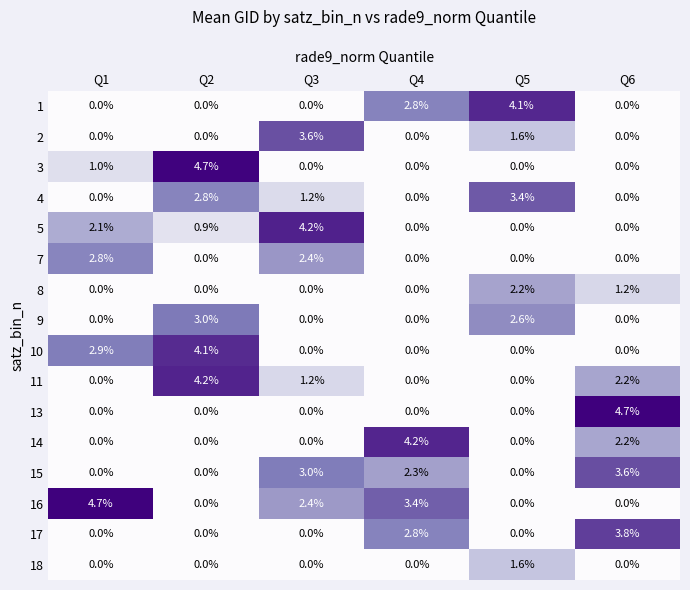

What is the sum of all 10 values?

7.0